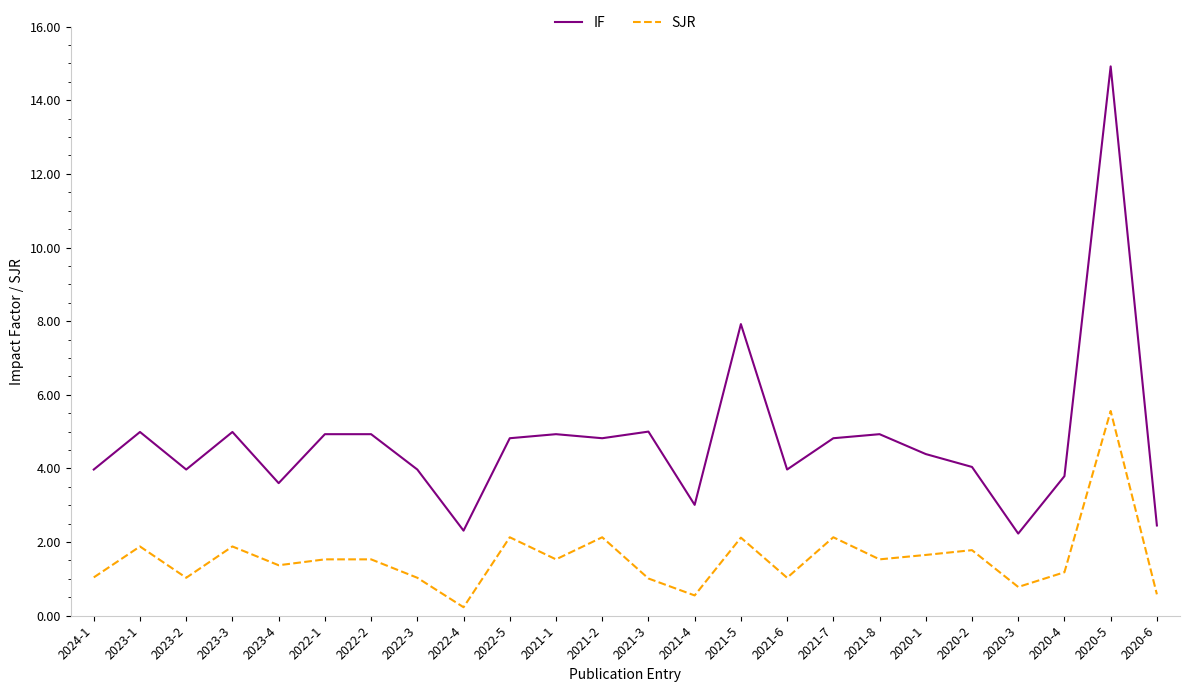

Is this an area chart (filled region under the line)?

No